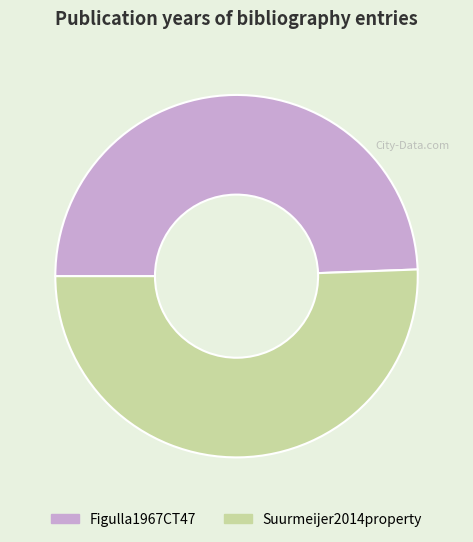

Combined, do Suurmeijer2014property and Figulla1967CT47 account for over 50%?

Yes